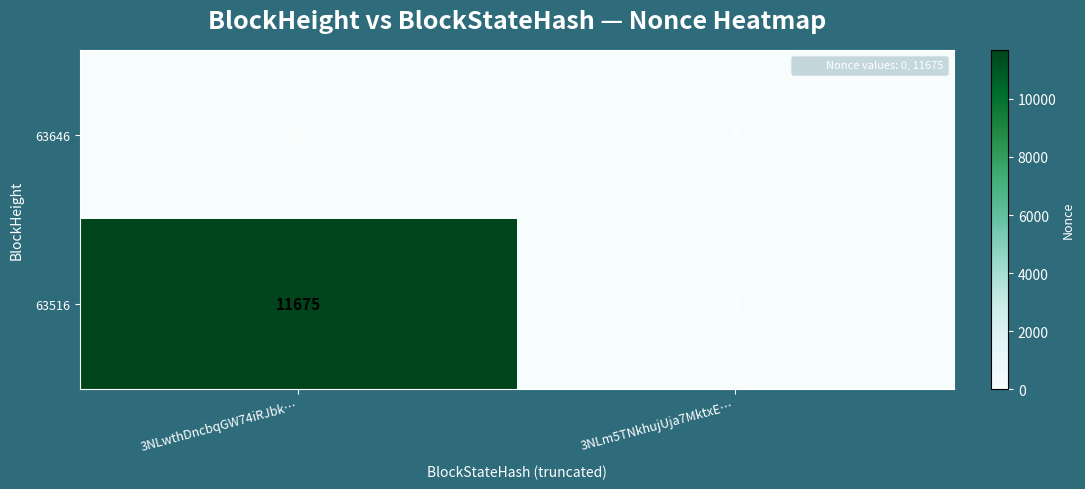

Reading left to right, what are all the values shown in this chart?

63646: 3NLwthDncbqGW74iRJbk…=0	3NLm5TNkhujUja7MktxE…=0
63516: 3NLwthDncbqGW74iRJbk…=11675	3NLm5TNkhujUja7MktxE…=0